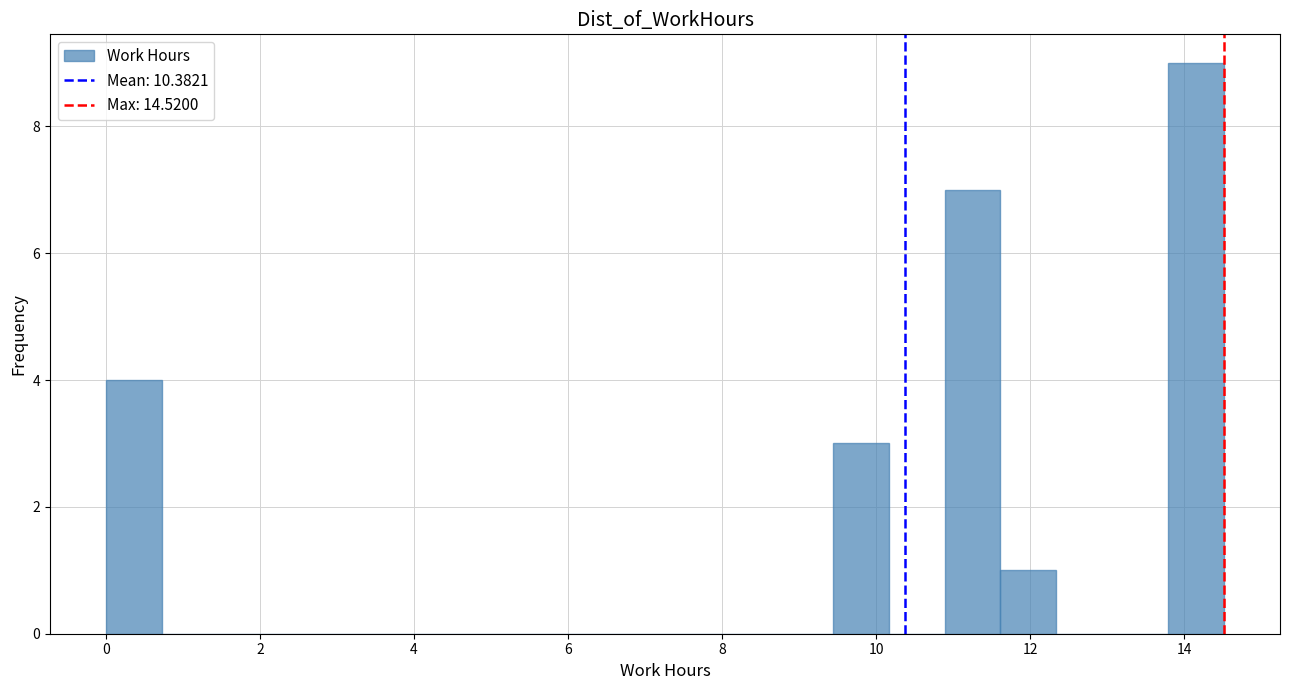

Read against the x-axis, roughly where is the centre of the tallest bar?

14.2